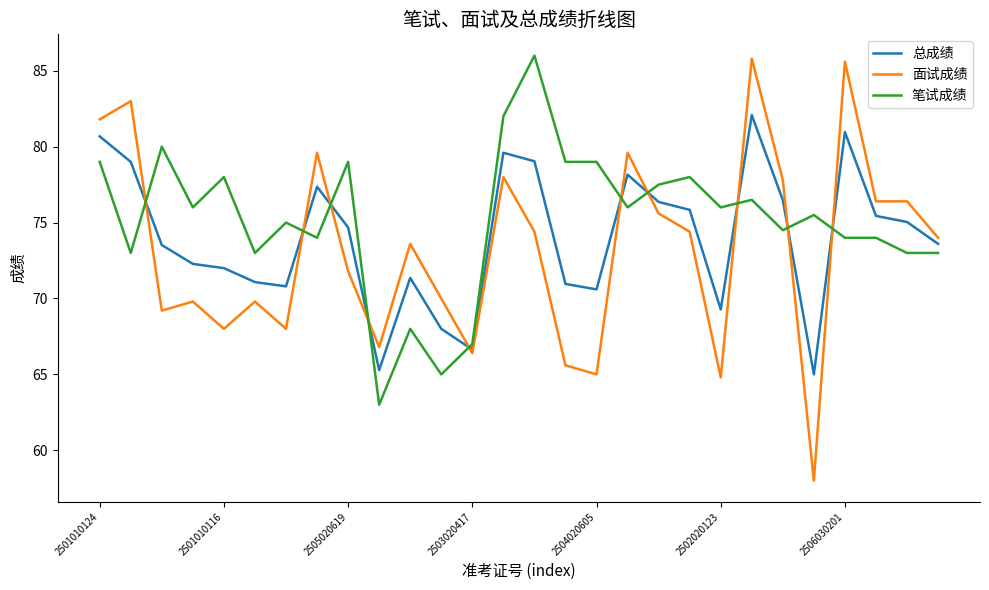

What is the greatest value displayed?

86.0